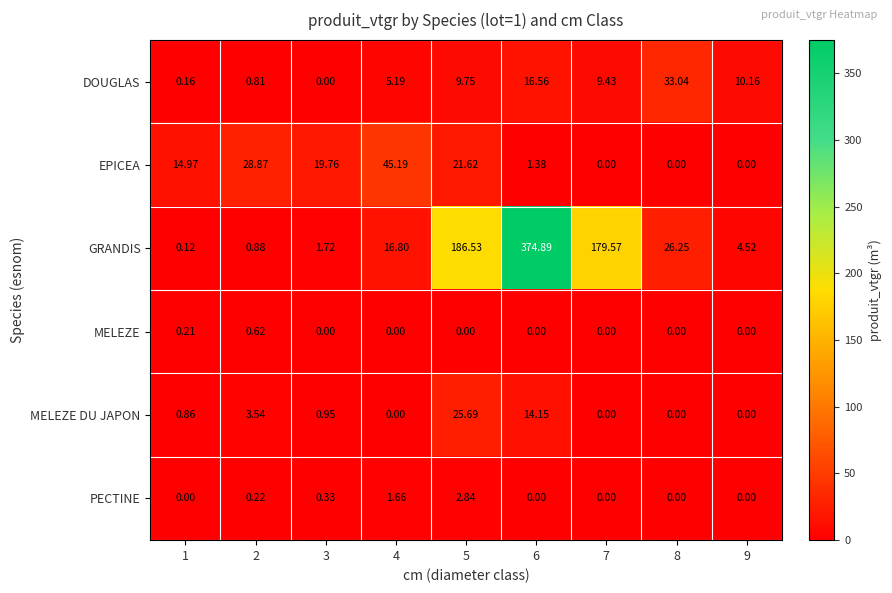

Which label corresponds to the largest value in the chart?

6